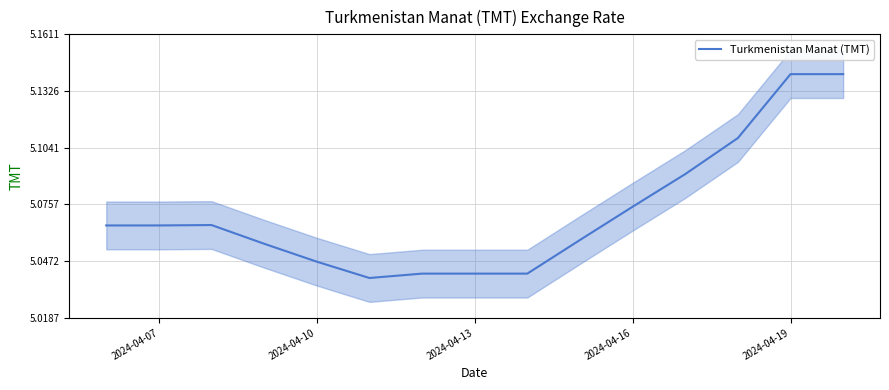

What is the average value?

5.1